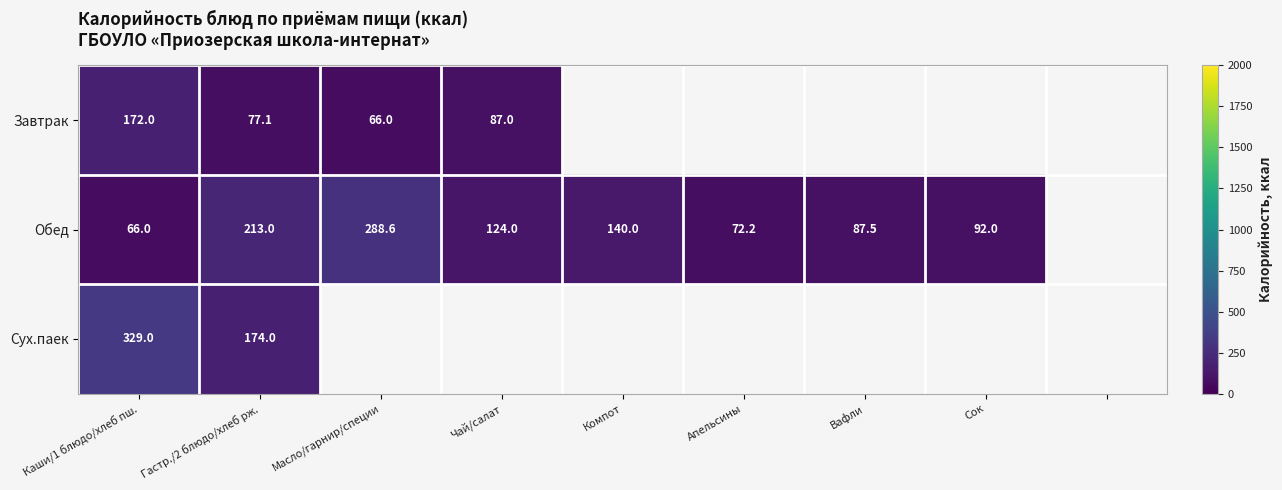

Is it true that Обед equals 66.0 at Каши/1 блюдо/хлеб пш.?

True